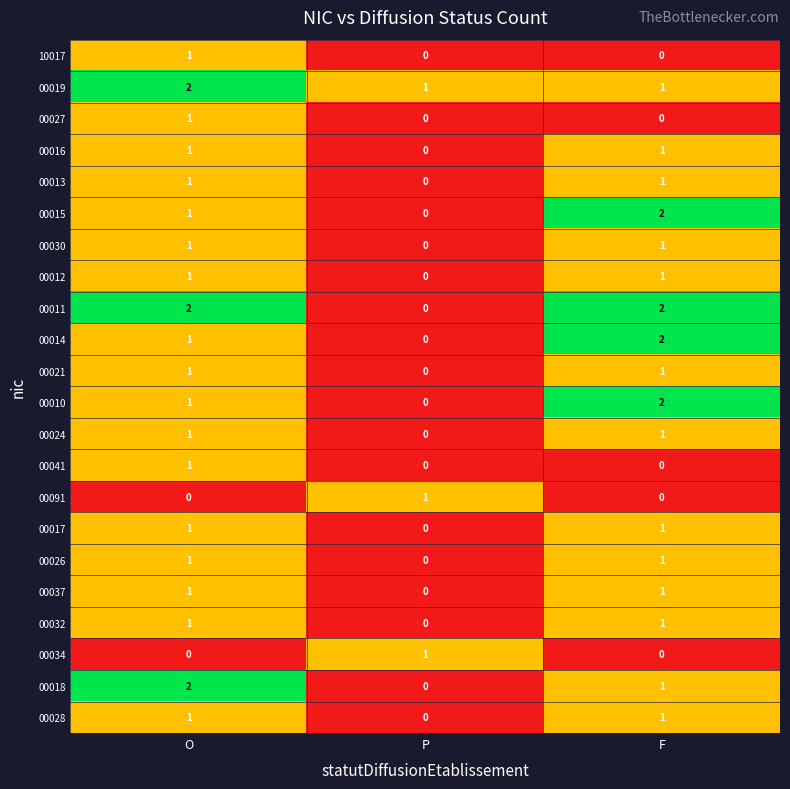

True or false: 00019 has a value of 2 at F.

False